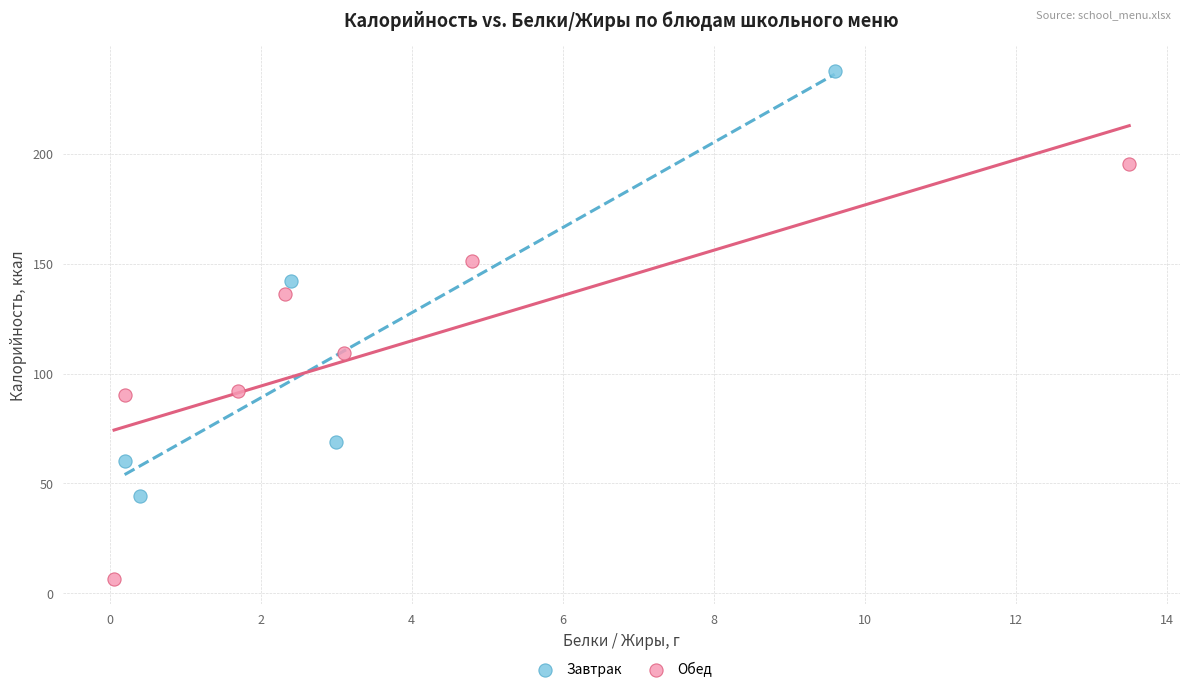

Which series contains the highest Y value?

Завтрак